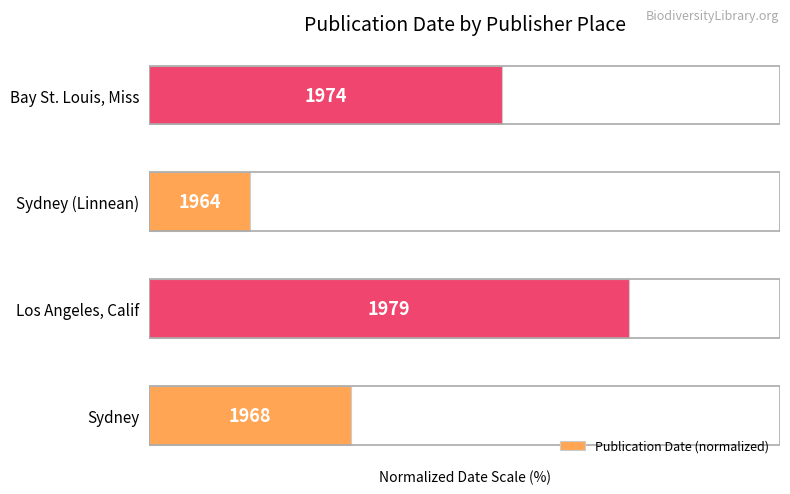

Are the bars horizontal?

Yes